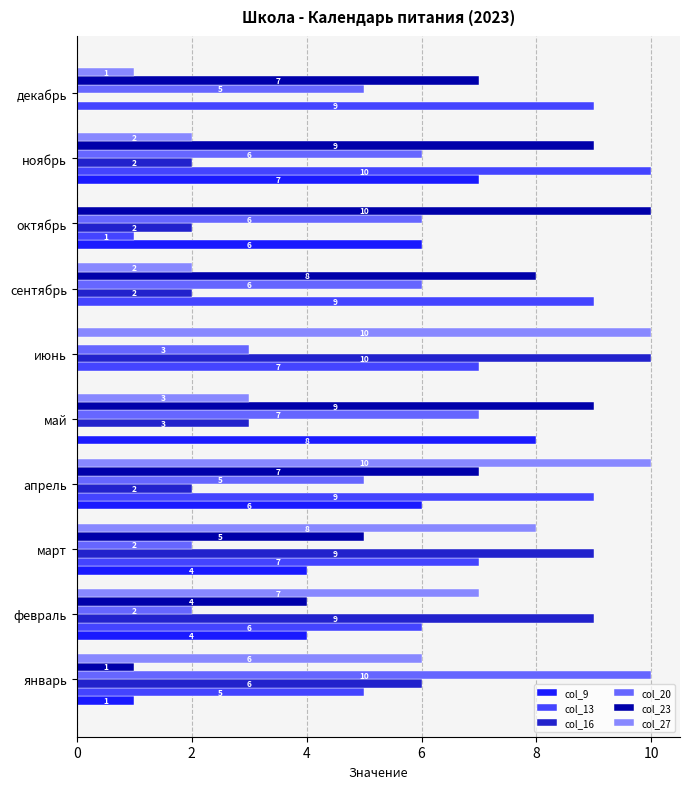

What is the sum of all col_13 values?

63